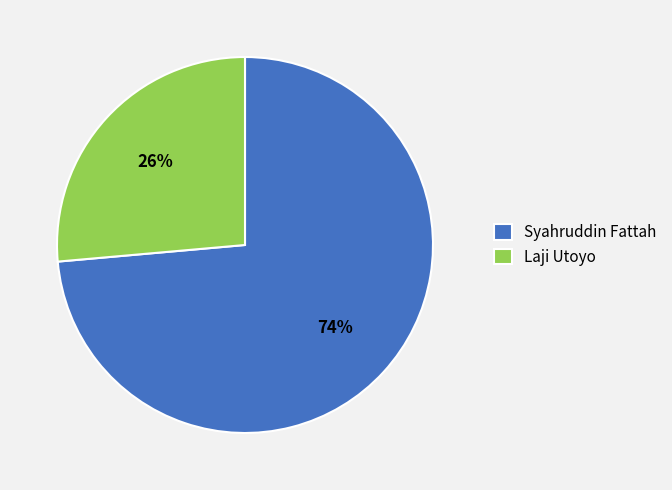

Is the sum of Syahruddin Fattah and Laji Utoyo greater than half?

Yes